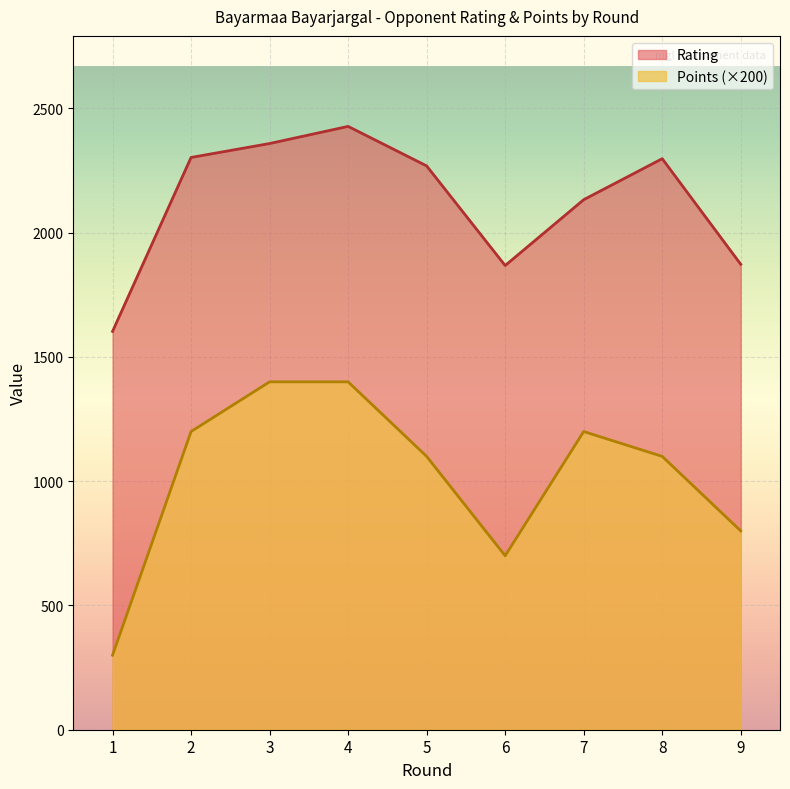

What are all the series names shown in the legend?

Rating, Points (×200)